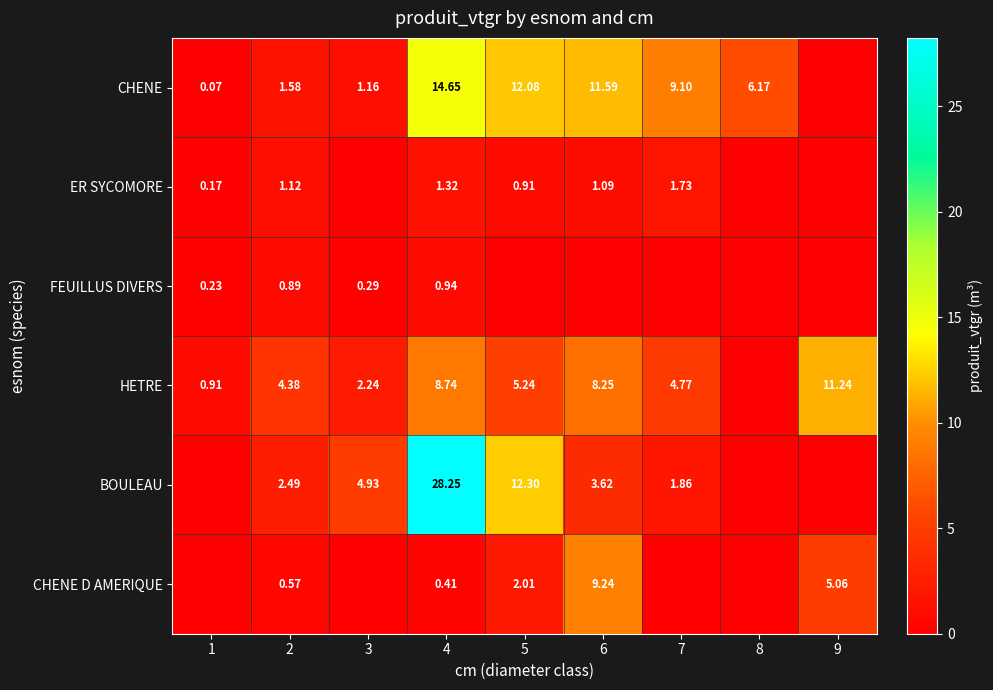

Between 6 and 2, which is larger?

6